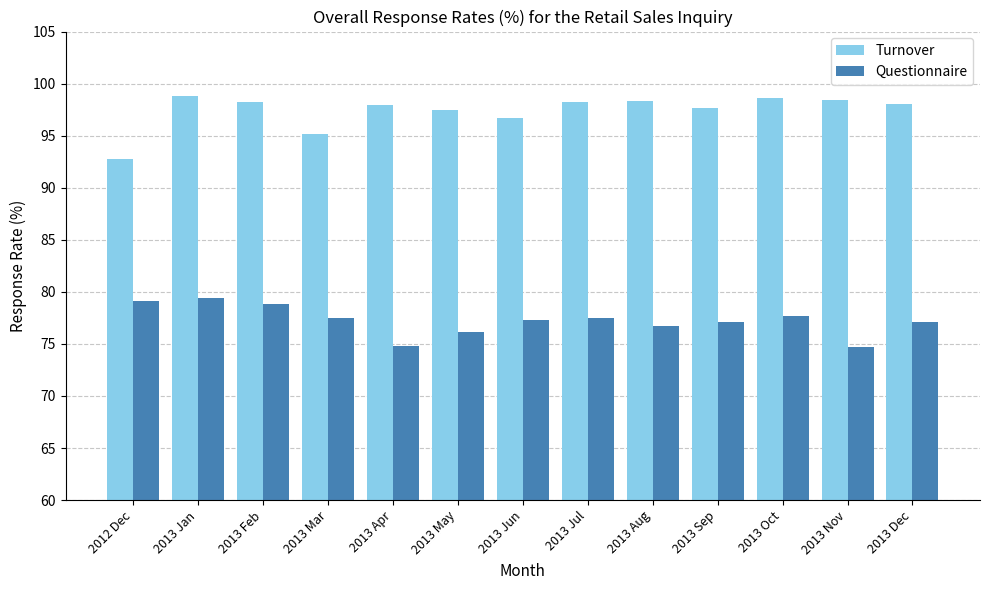

Where does the Turnover series first go above 98?

2013 Jan